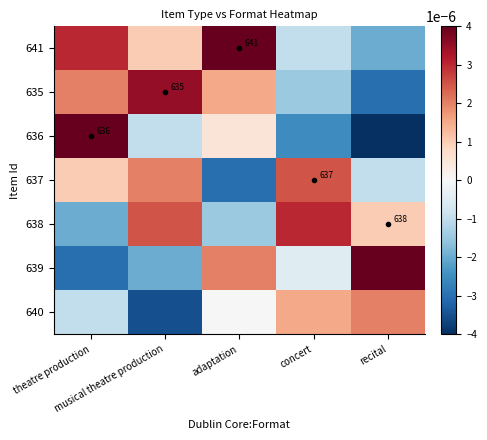

Which has a higher value, theatre production or recital?

theatre production